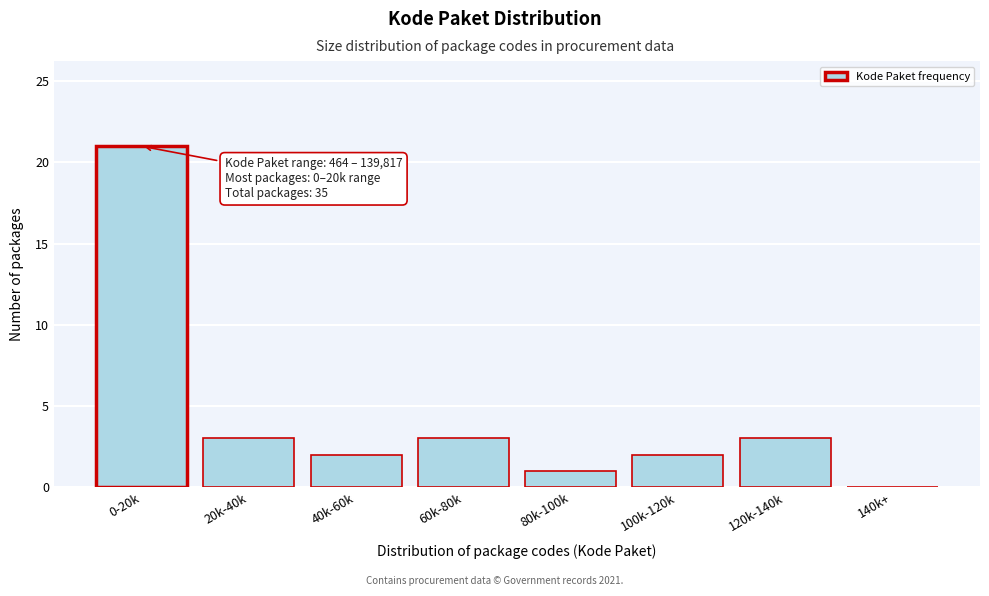

Reading left to right, transcribe all the data shown in this chart.

0-20k=21	20k-40k=3	40k-60k=2	60k-80k=3	80k-100k=1	100k-120k=2	120k-140k=3	140k+=0